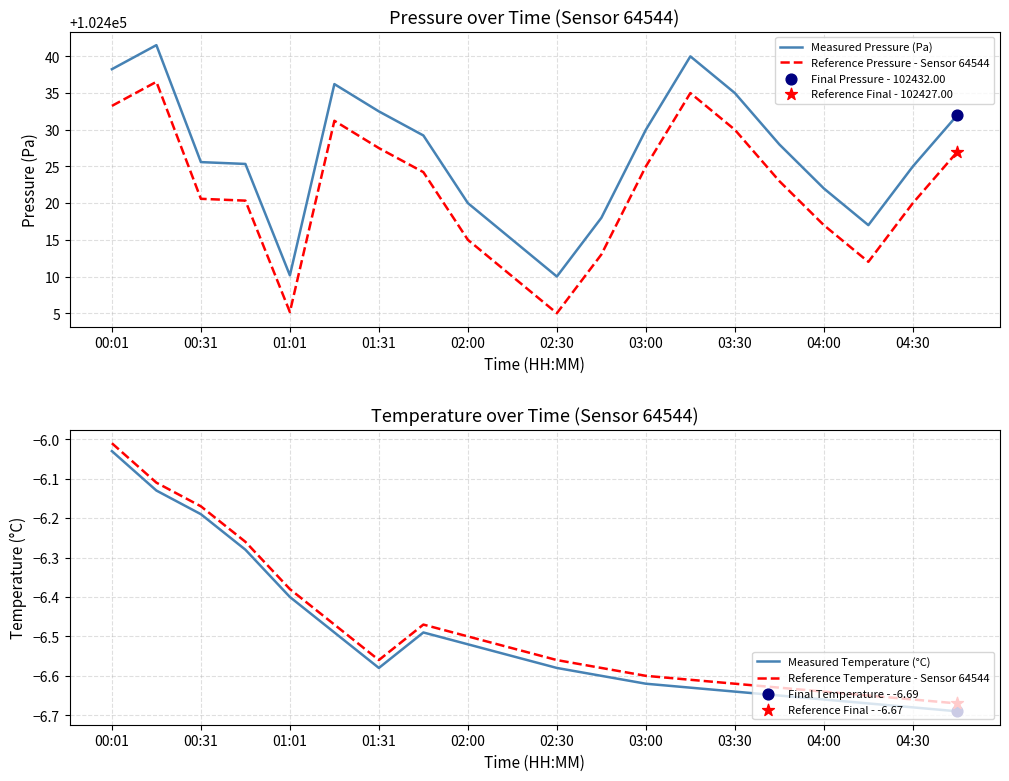

True or false: Reference Pressure - Sensor 64544 and Measured Pressure (Pa) cross at least once.

False